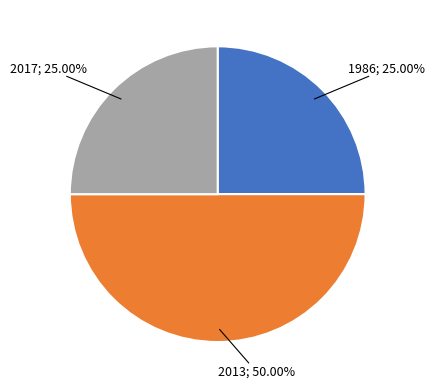

How many slices are in this pie chart?

3